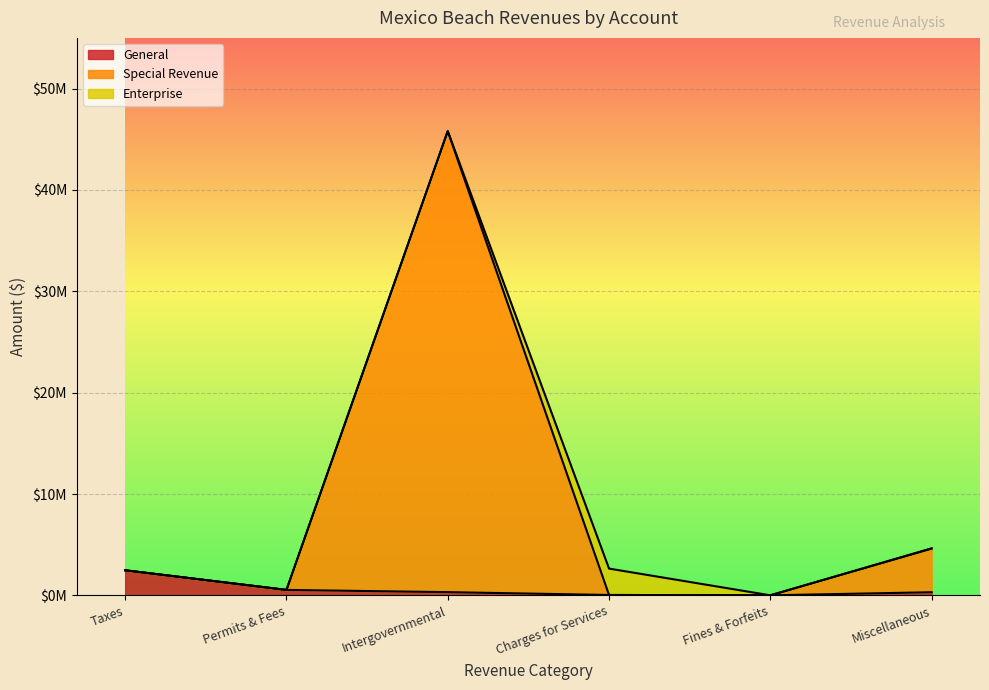

Does the chart display data point markers on the line(s)?

No